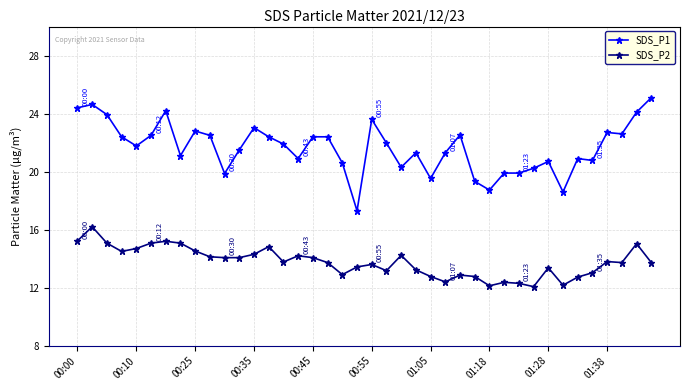

How many values in the SDS_P1 series exceed 21?

25